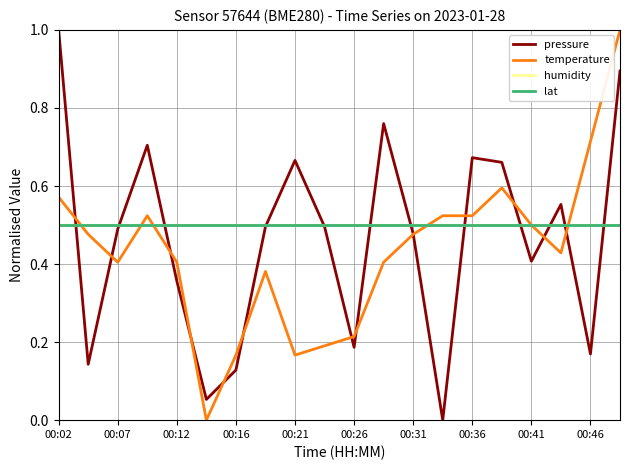

What is the average value of the lat series?

0.5